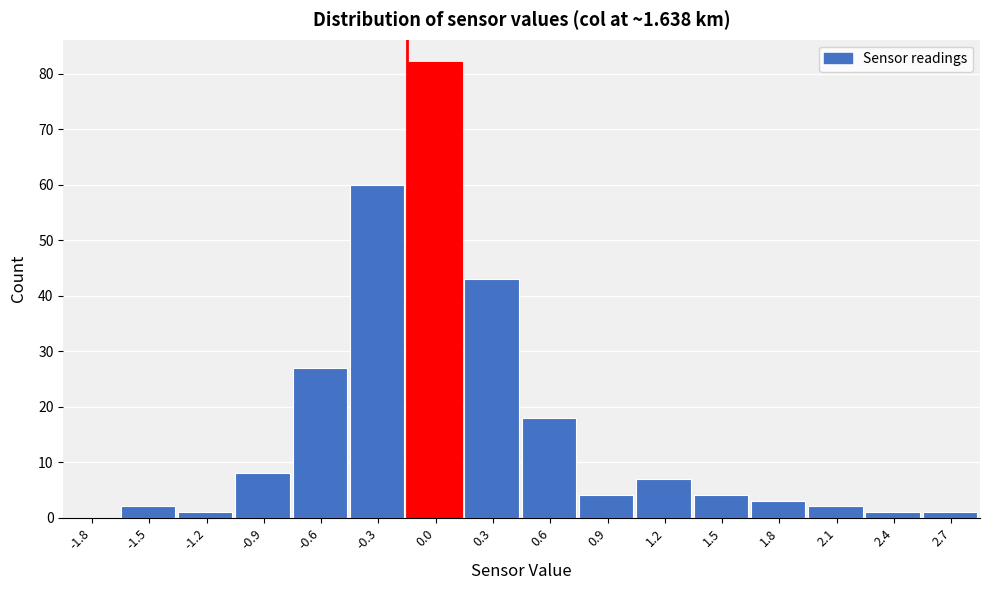

Reading left to right, list all the values displayed in this chart.

-1.8=0	-1.5=2	-1.2=1	-0.9=8	-0.6=27	-0.3=60	0.0=82	0.3=43	0.6=18	0.9=4	1.2=7	1.5=4	1.8=3	2.1=2	2.4=1	2.7=1